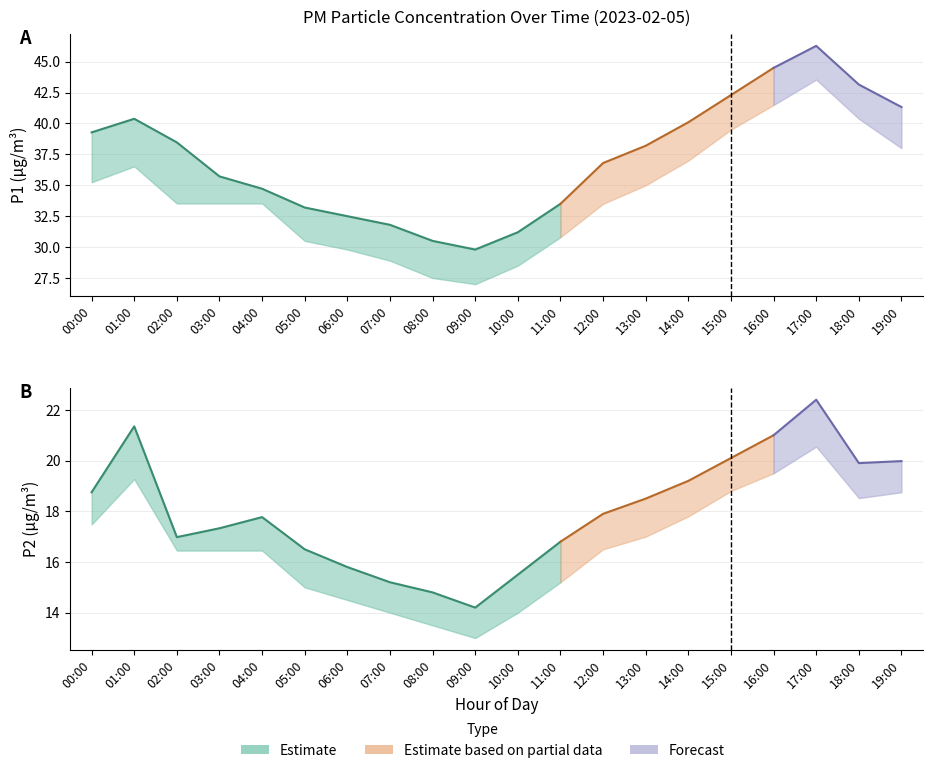

Which series changed the most between 08:00 and 17:00?

P1